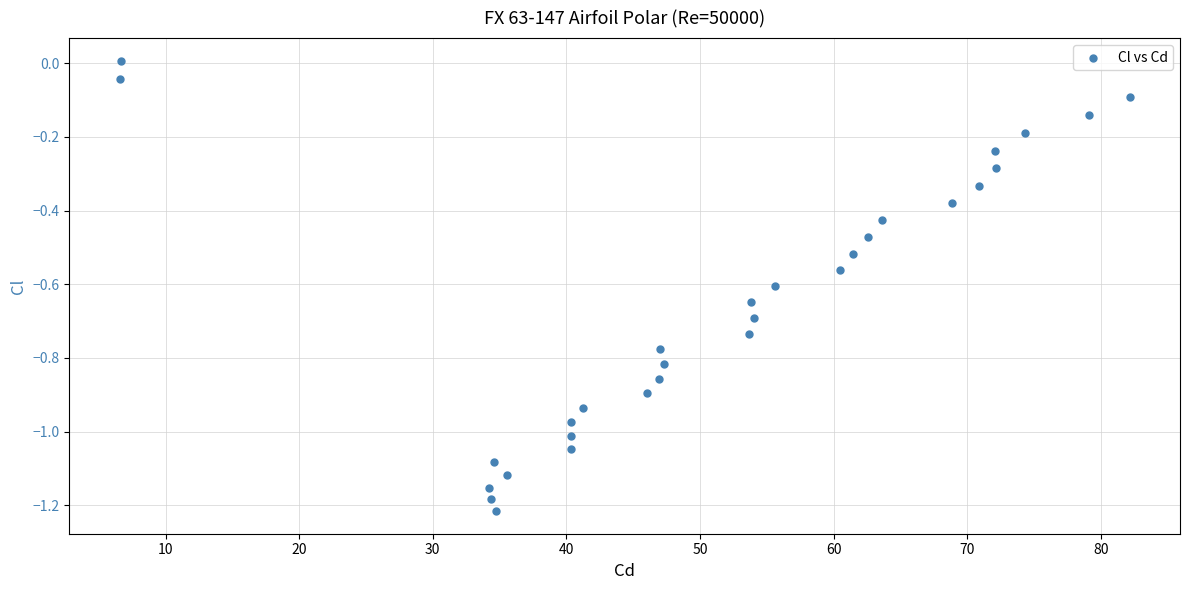

What is the range of Y values (max minus min)?

1.2